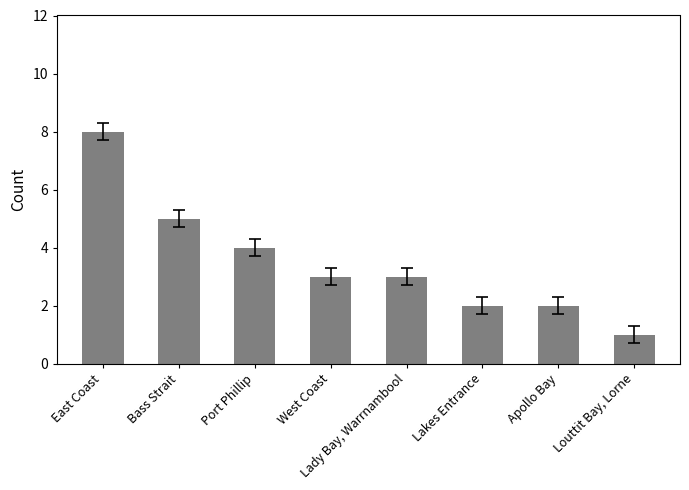

Which label corresponds to the smallest value in the chart?

Louttit Bay, Lorne